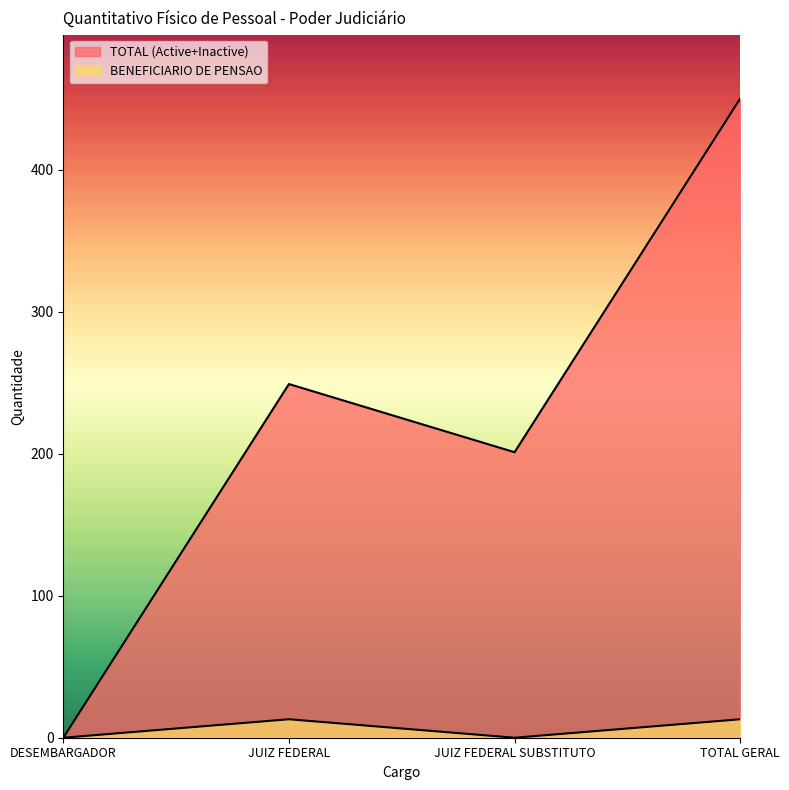

How many lines are shown in the chart?

2